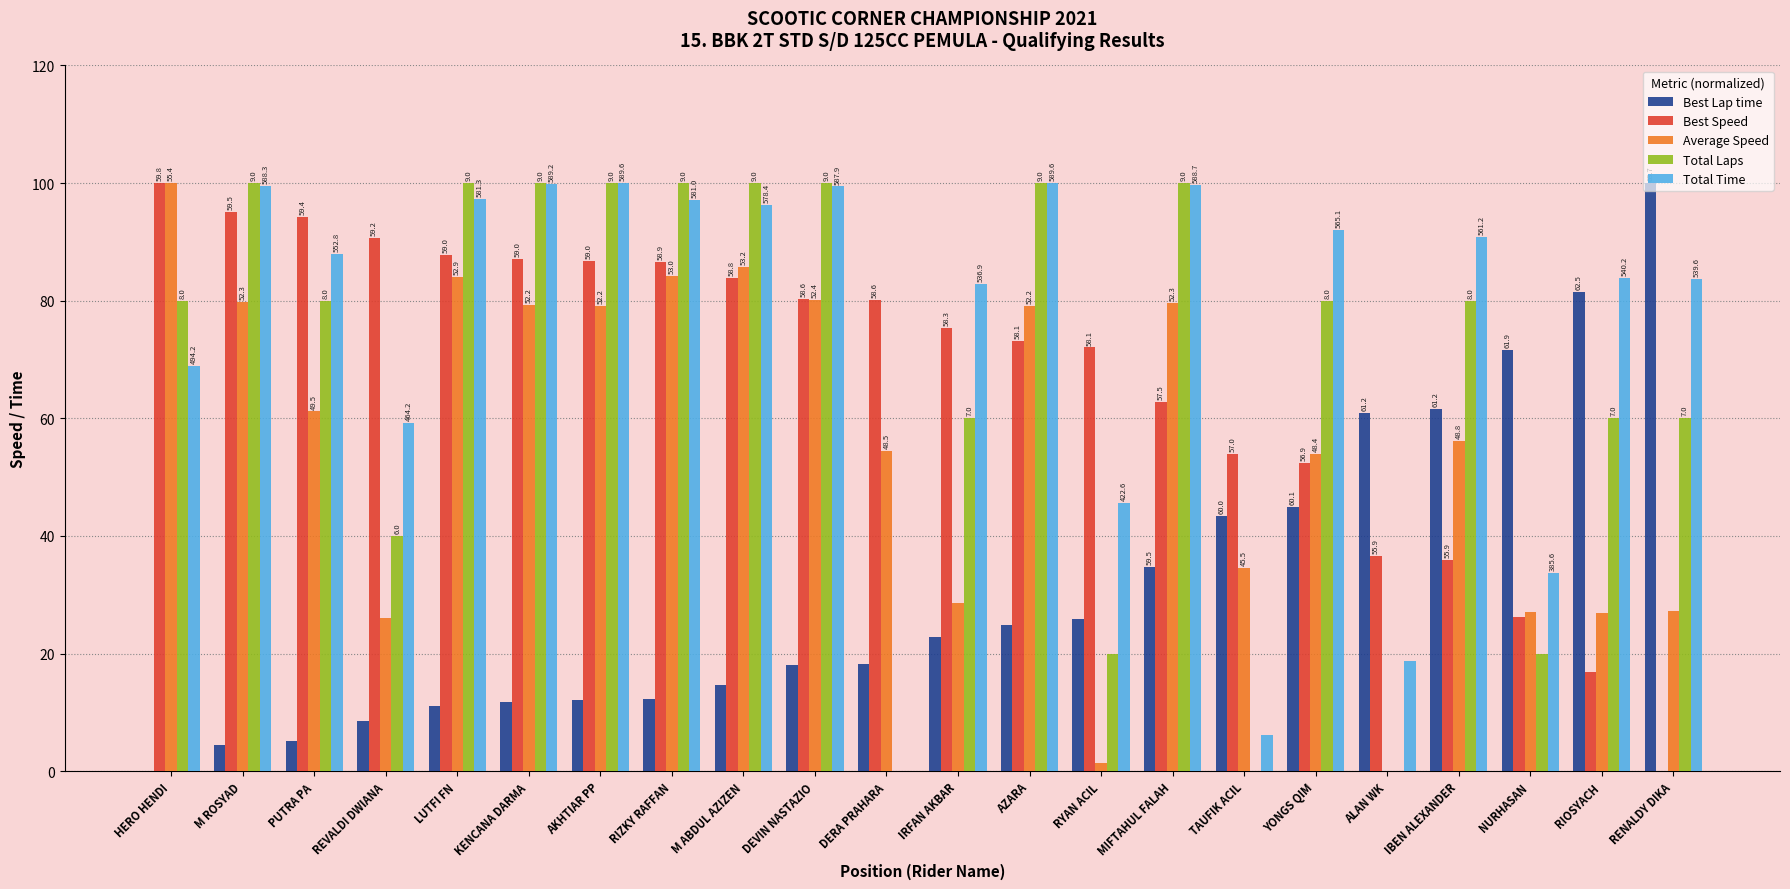

What are all the series names shown in the legend?

Best Lap time, Best Speed, Average Speed, Total Laps, Total Time